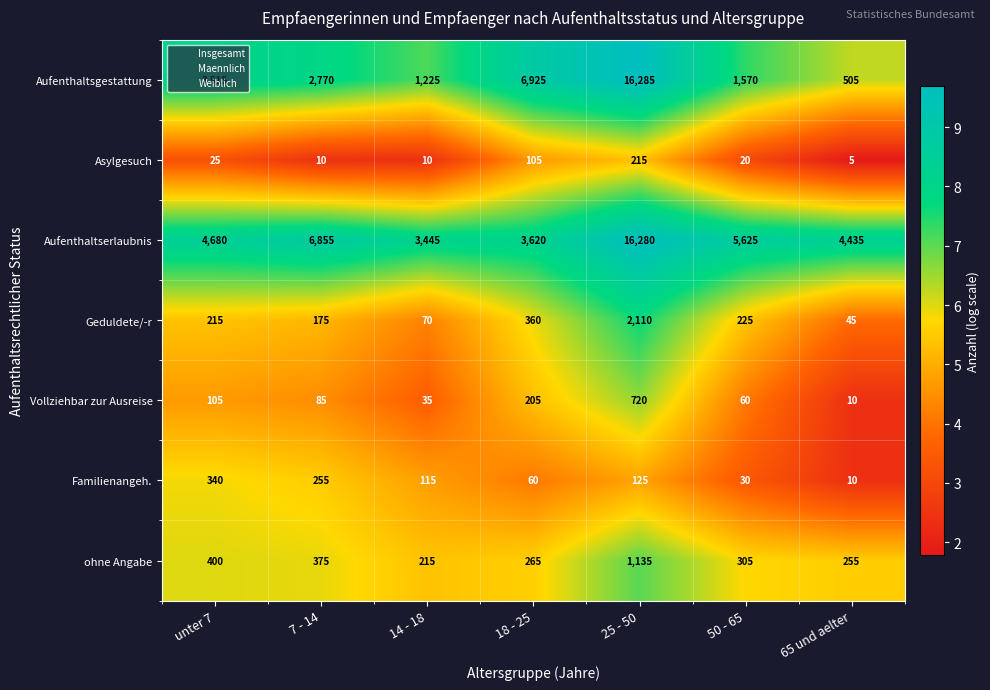

The Aufenthaltserlaubnis series shows 6855 at 7 - 14. True or false?

True